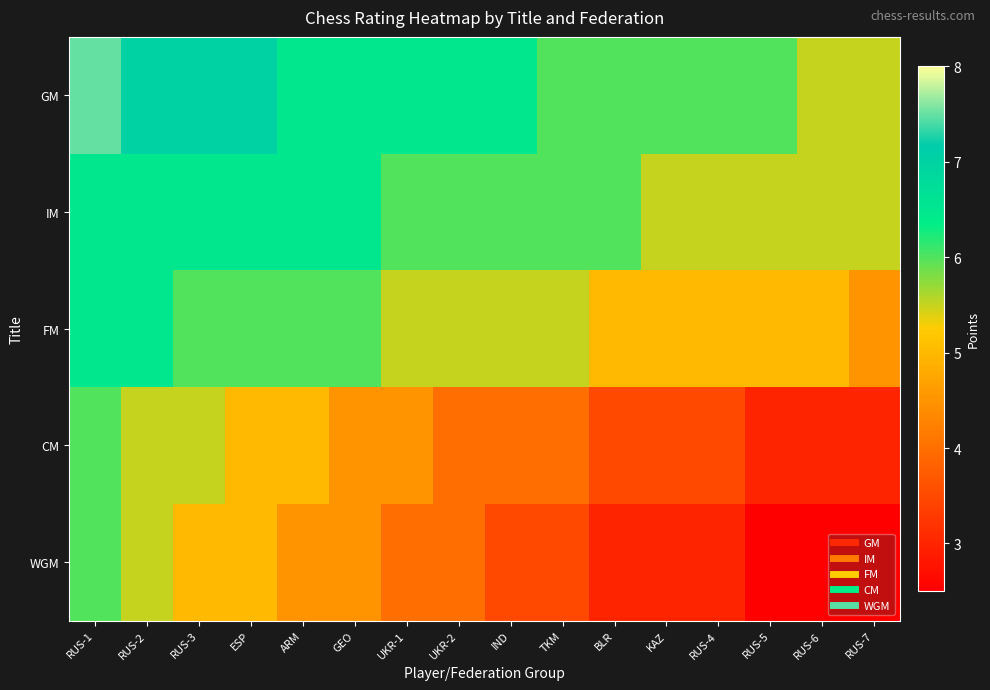

Reading right to left, extract all data points from this chart.

GM: RUS-7=5.5	RUS-6=5.5	RUS-5=6.0	RUS-4=6.0	KAZ=6.0	BLR=6.0	TKM=6.0	IND=6.5	UKR-2=6.5	UKR-1=6.5	GEO=6.5	ARM=6.5	ESP=7.0	RUS-3=7.0	RUS-2=7.0	RUS-1=7.5
IM: RUS-7=5.5	RUS-6=5.5	RUS-5=5.5	RUS-4=5.5	KAZ=5.5	BLR=6.0	TKM=6.0	IND=6.0	UKR-2=6.0	UKR-1=6.0	GEO=6.5	ARM=6.5	ESP=6.5	RUS-3=6.5	RUS-2=6.5	RUS-1=6.5
FM: RUS-7=4.5	RUS-6=5.0	RUS-5=5.0	RUS-4=5.0	KAZ=5.0	BLR=5.0	TKM=5.5	IND=5.5	UKR-2=5.5	UKR-1=5.5	GEO=6.0	ARM=6.0	ESP=6.0	RUS-3=6.0	RUS-2=6.5	RUS-1=6.5
CM: RUS-7=3.0	RUS-6=3.0	RUS-5=3.0	RUS-4=3.5	KAZ=3.5	BLR=3.5	TKM=4.0	IND=4.0	UKR-2=4.0	UKR-1=4.5	GEO=4.5	ARM=5.0	ESP=5.0	RUS-3=5.5	RUS-2=5.5	RUS-1=6.0
WGM: RUS-7=2.5	RUS-6=2.5	RUS-5=2.5	RUS-4=3.0	KAZ=3.0	BLR=3.0	TKM=3.5	IND=3.5	UKR-2=4.0	UKR-1=4.0	GEO=4.5	ARM=4.5	ESP=5.0	RUS-3=5.0	RUS-2=5.5	RUS-1=6.0